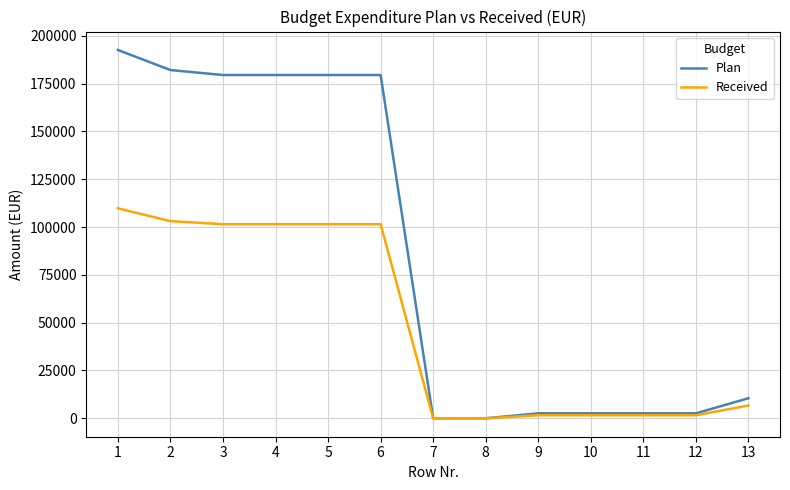

What is the difference between the second highest and minimum values in the Received series?

103100